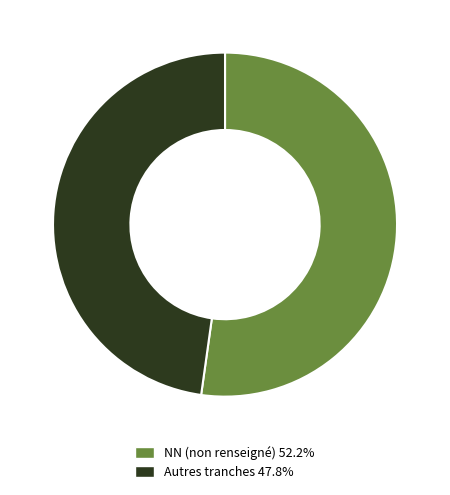

Does Autres tranches 47.8% represent more than half of the total?

No